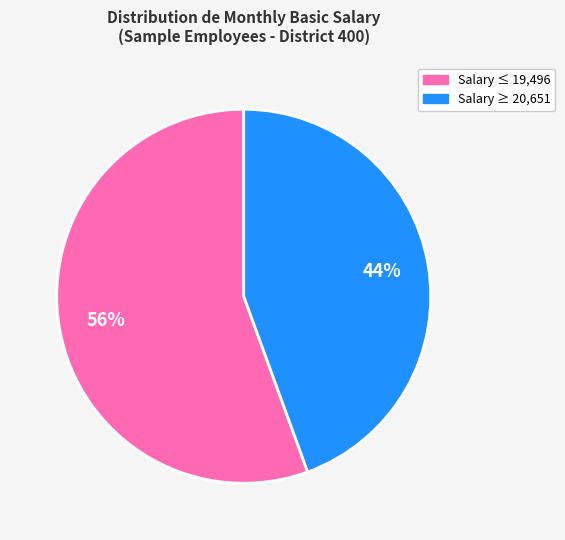

To the nearest percent, what is the average slice percentage?

50%